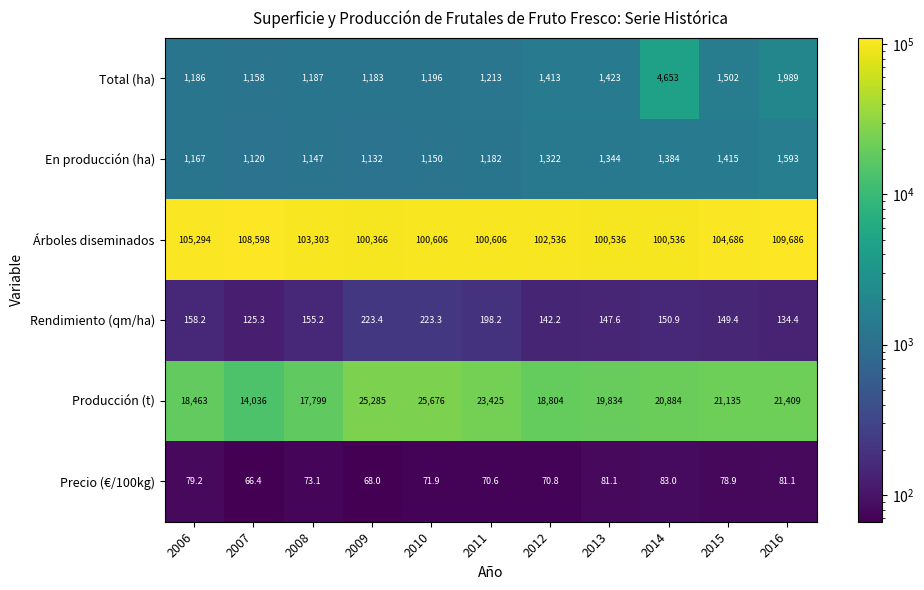

Where is En producción (ha) nearest to the value 1356?

2013